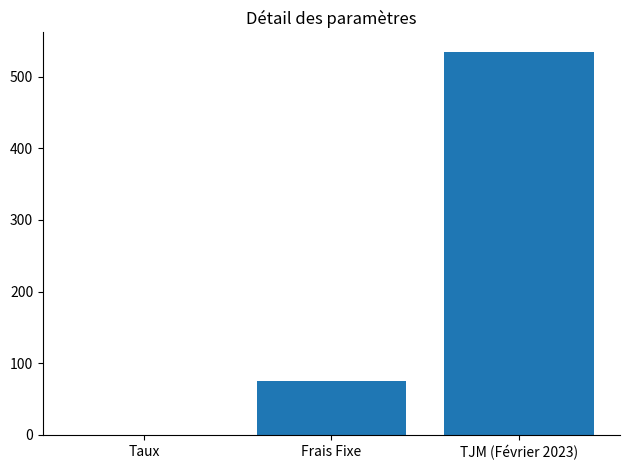

What is the sum of all values?

610.1